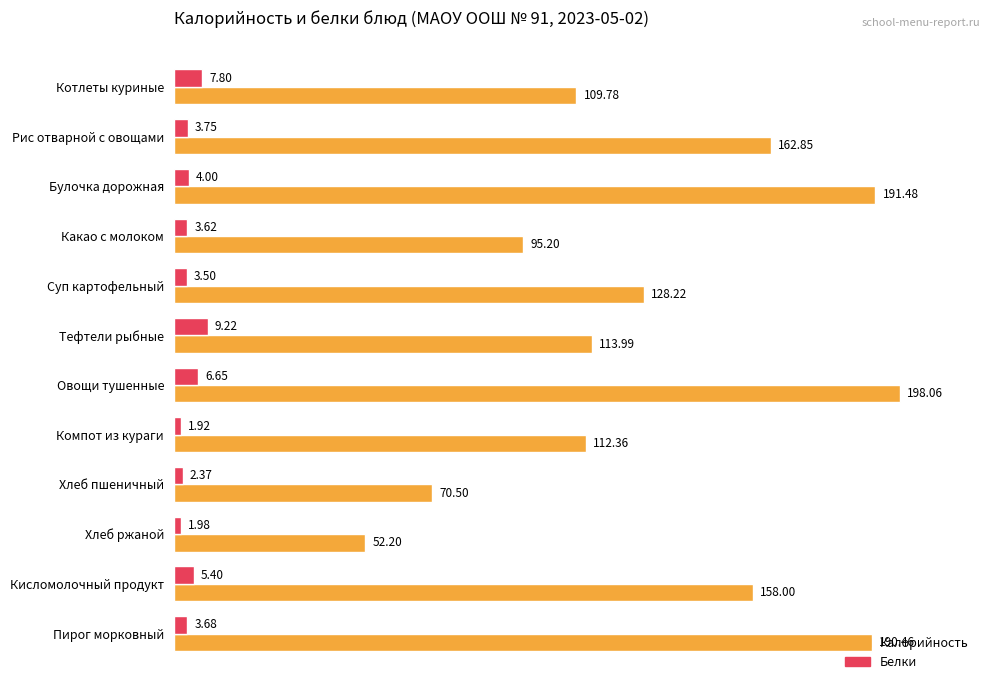

What is the greatest value displayed?

198.1